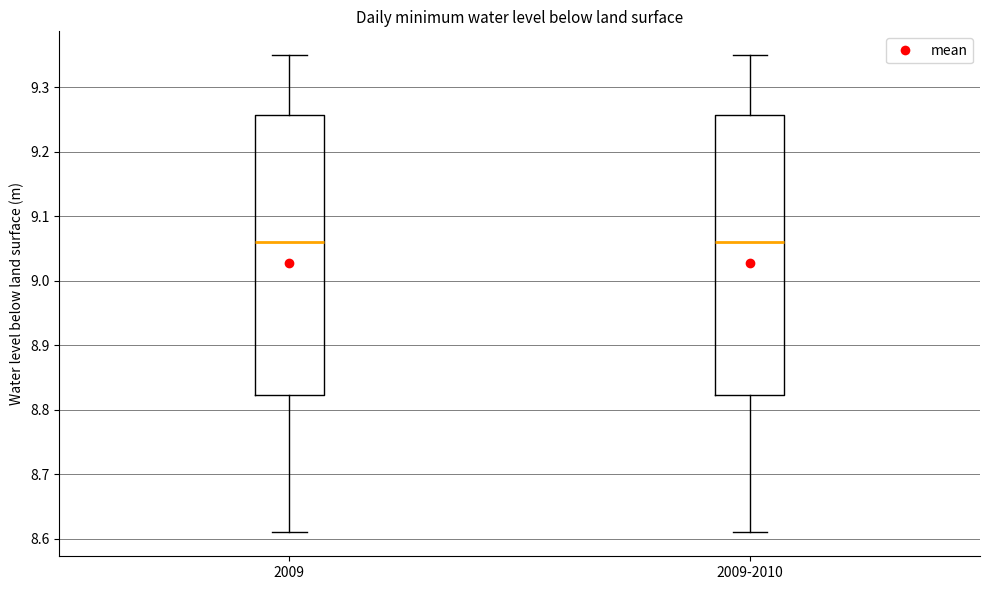

Reading left to right, read every box against the y-axis: the position of its median line, the range the box covers, and the ends of its whiskers. The values are not printed on the chart, so give them approximately, as read against the axis.

2009: median 9.06, box 8.82 to 9.26, whiskers 8.61 to 9.35
2009-2010: median 9.06, box 8.82 to 9.26, whiskers 8.61 to 9.35